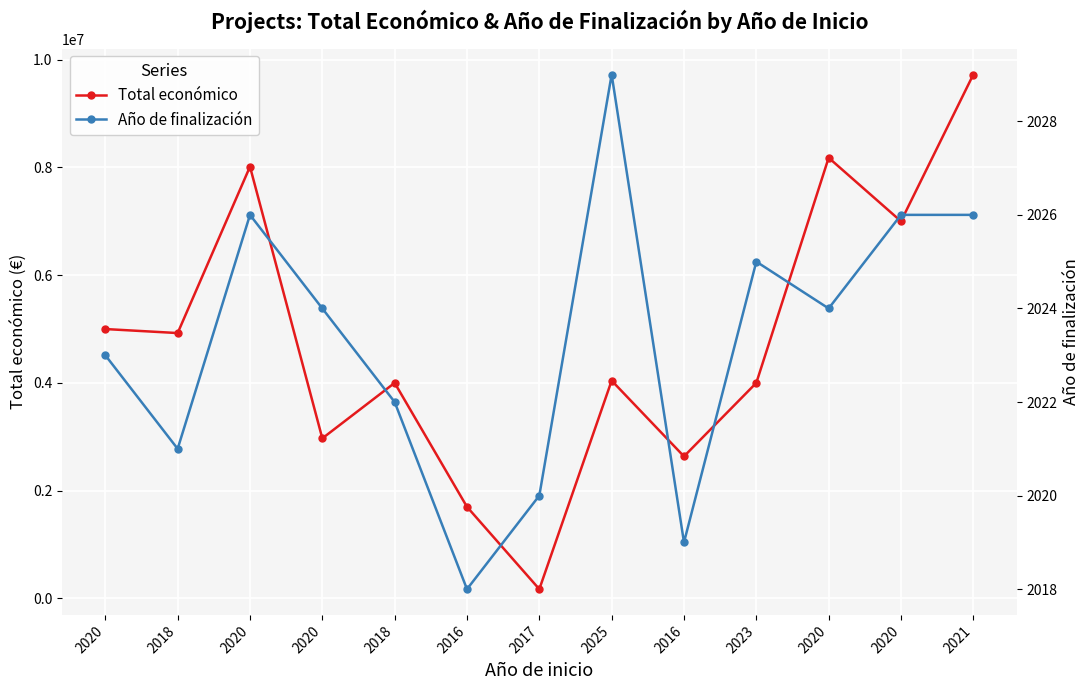

Count the number of categories in the chart.

13